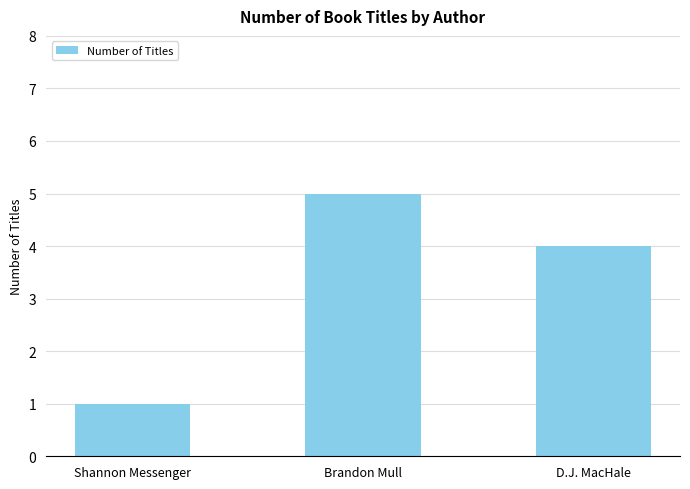

Count the values in the range 1 to 5.

3